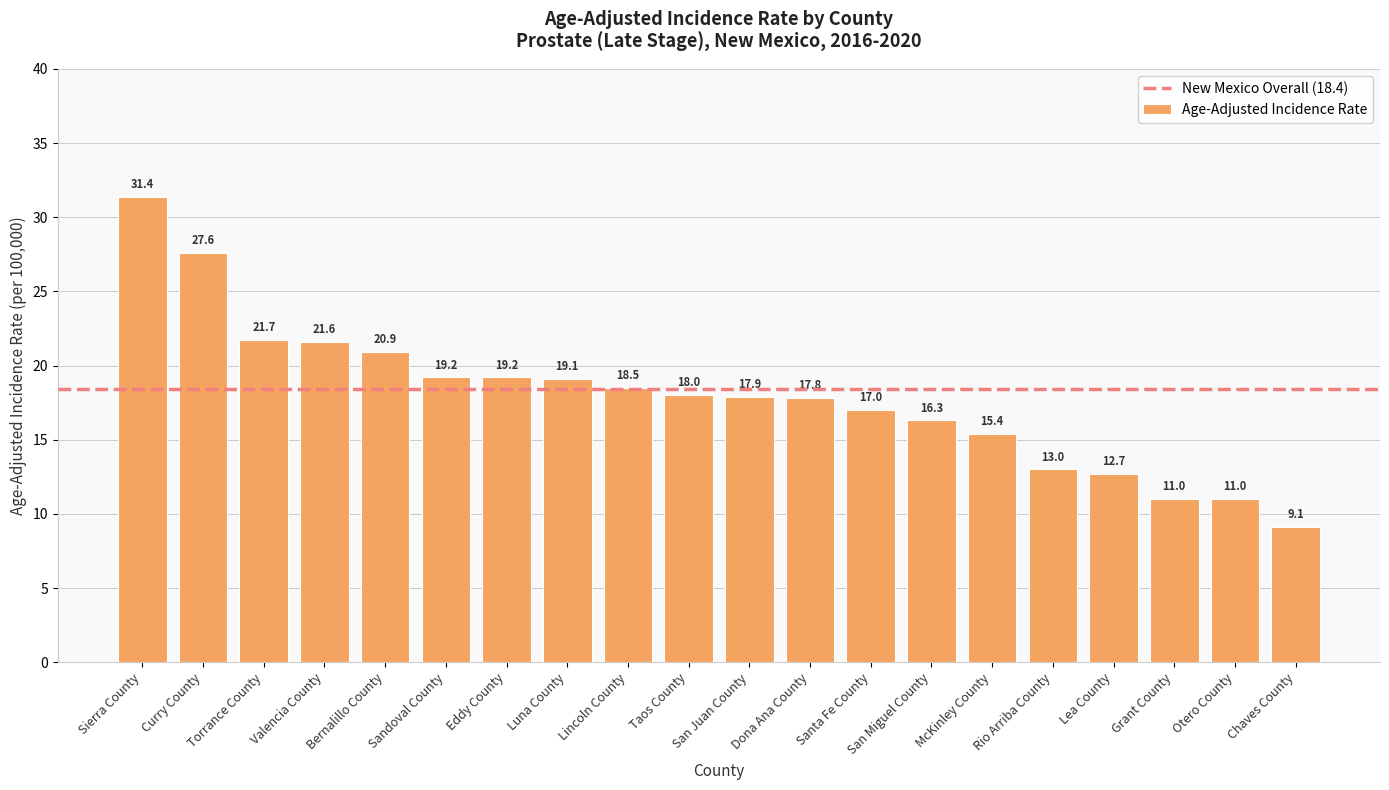

What is the minimum value shown in the chart?

9.1